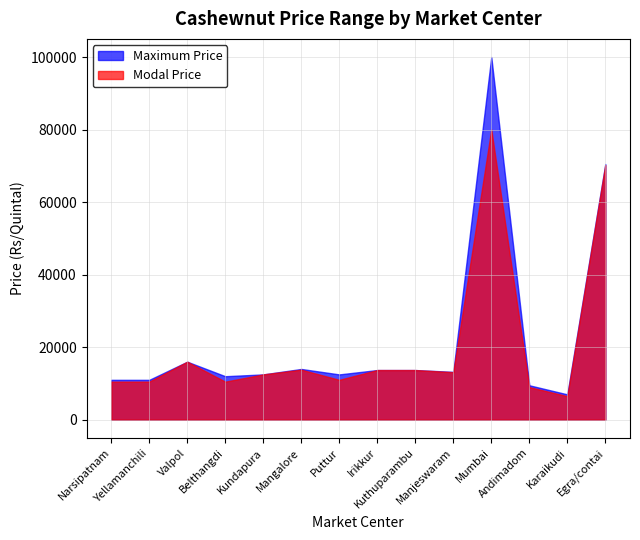

Is the value of Modal Price at Karaikudi greater than the value of Maximum Price at Karaikudi?

No